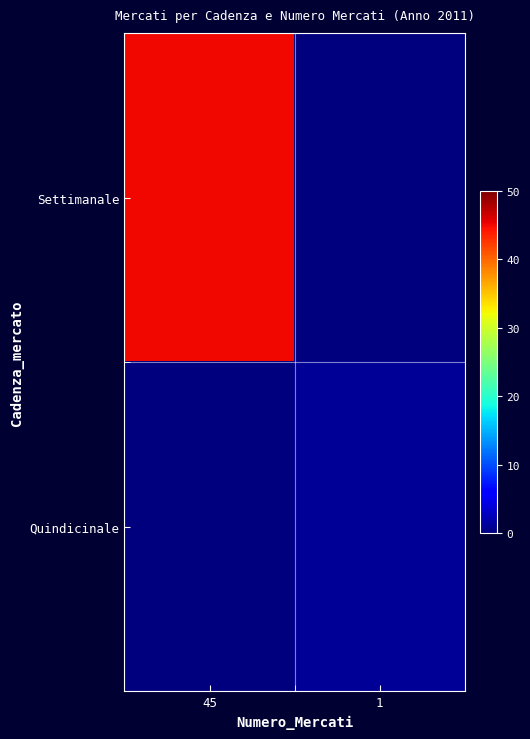

Rank the series by their average value, from lowest to highest.

Quindicinale, Settimanale